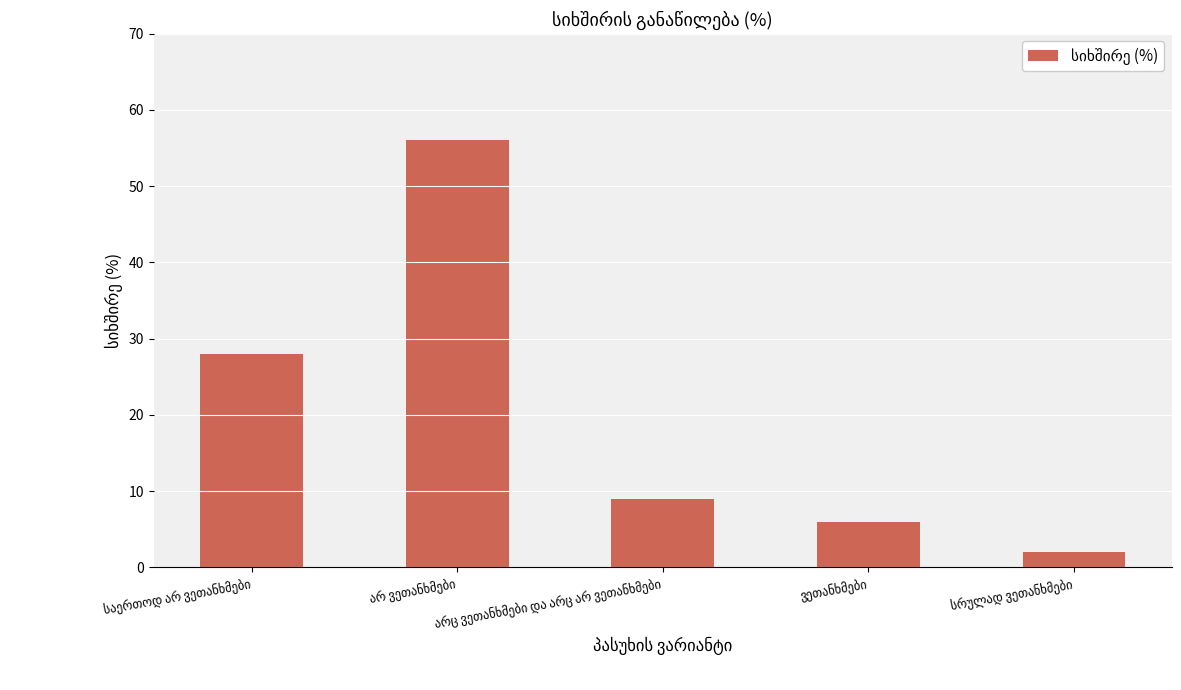

What is the greatest value displayed?

56